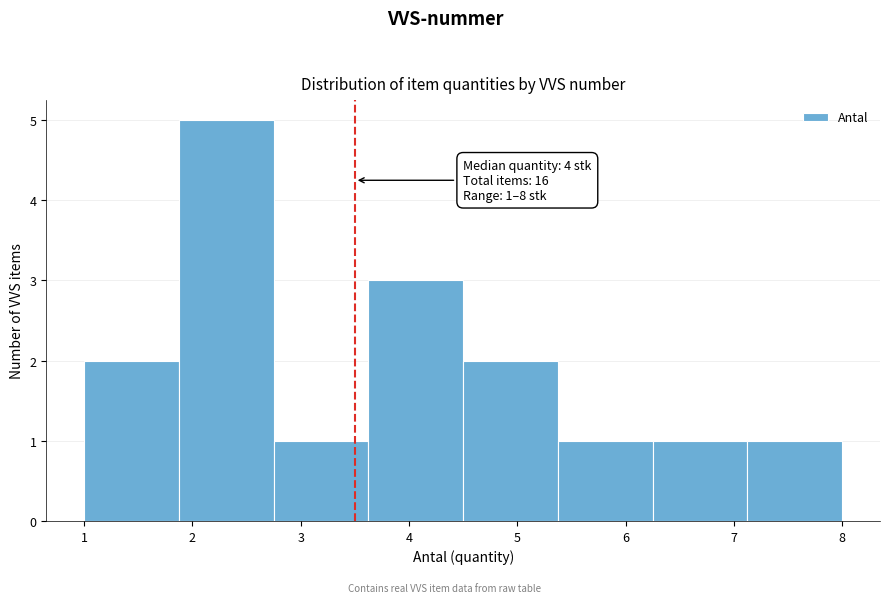

Which range on the x-axis has the tallest bar?

1.9 to 2.8